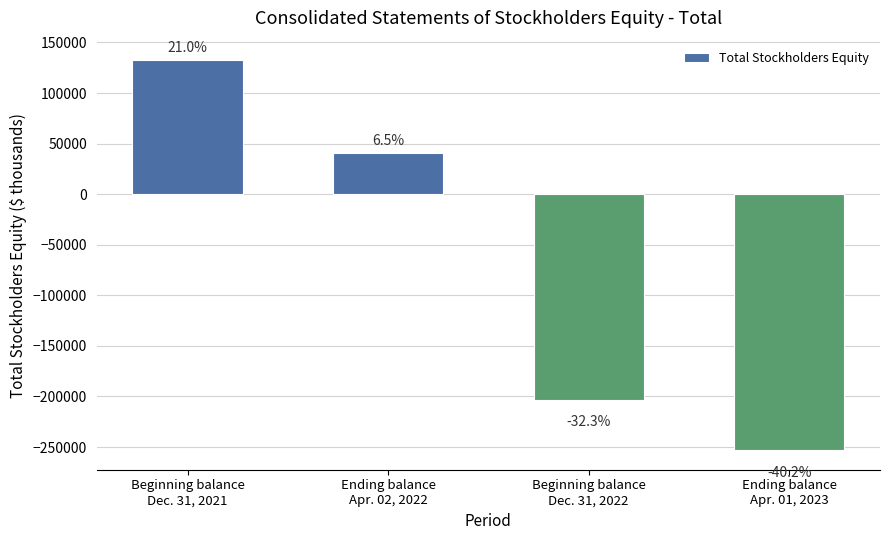

Are the bars horizontal?

No